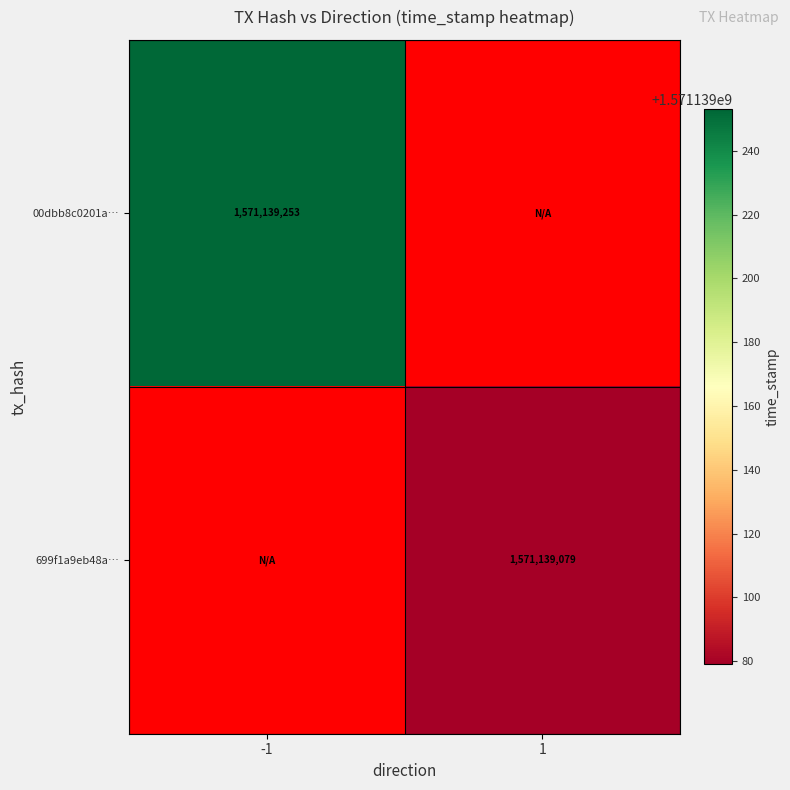

What is the difference between the 00dbb8c0201a15ab7387f9adaadac55780ef021 values at 1 and -1?

1571139253